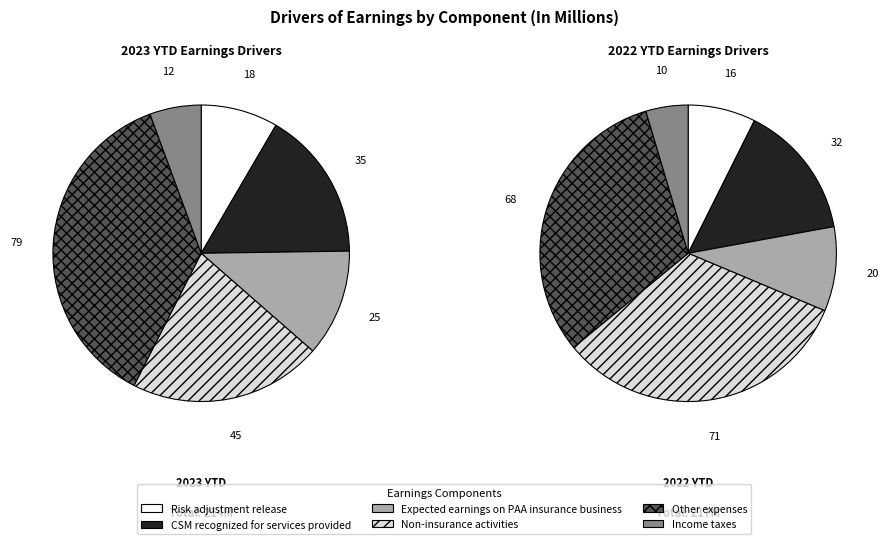

To the nearest percent, what percentage of the pie is Risk adjustment release?

8%